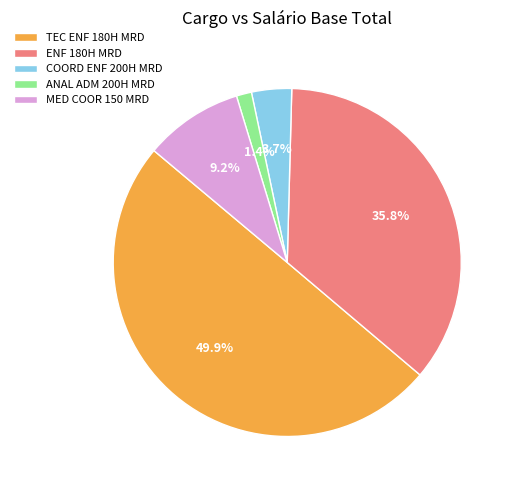

Between COORD ENF 200H MRD and ANAL ADM 200H MRD, which is larger?

COORD ENF 200H MRD